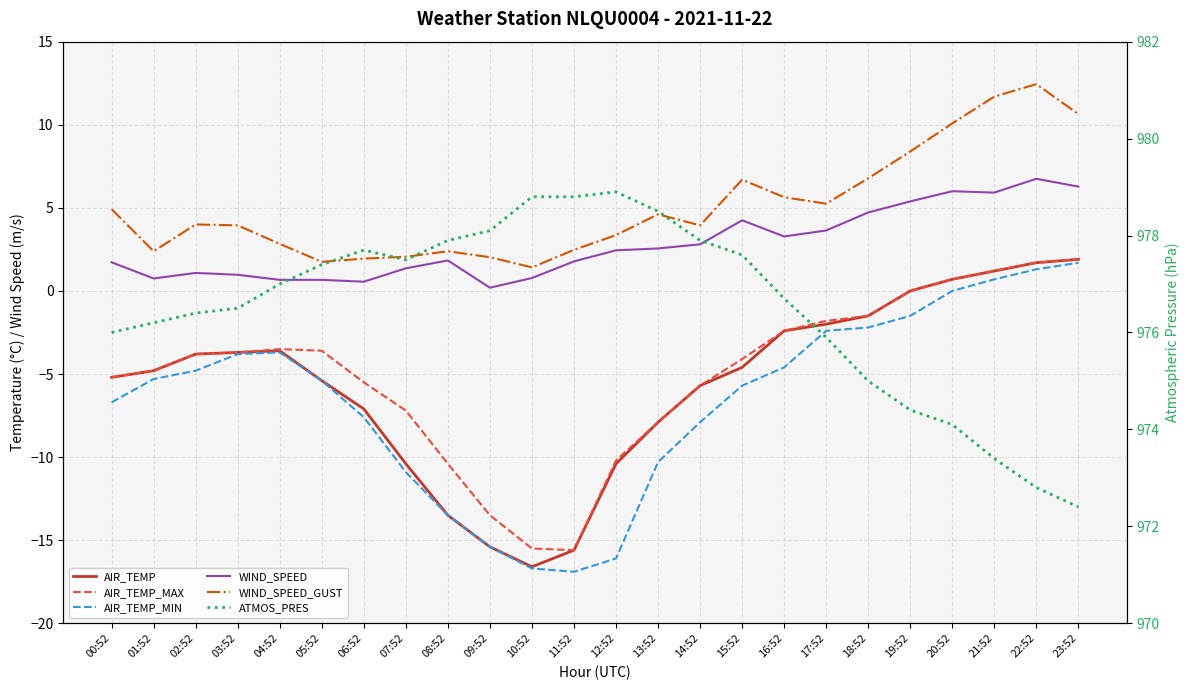

What are all the series names shown in the legend?

AIR_TEMP, AIR_TEMP_MAX, AIR_TEMP_MIN, WIND_SPEED, WIND_SPEED_GUST, ATMOS_PRES